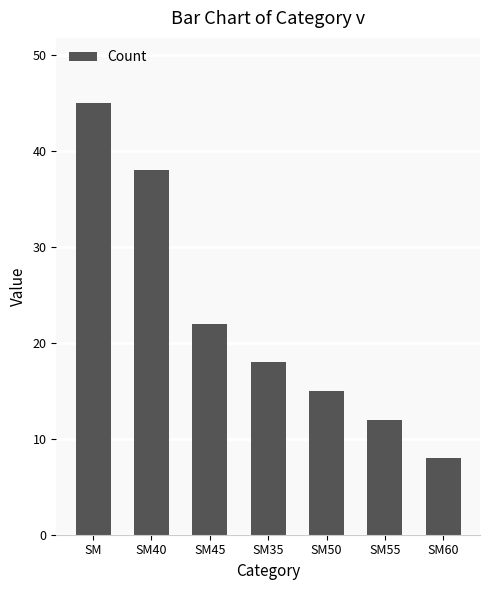

Reading left to right, transcribe all the data shown in this chart.

SM=45	SM40=38	SM45=22	SM35=18	SM50=15	SM55=12	SM60=8